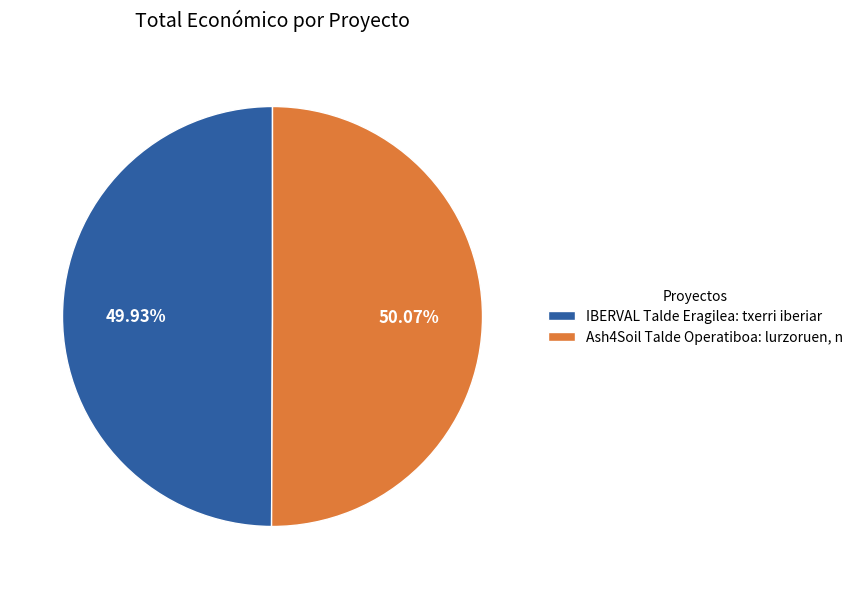

Is it true that IBERVAL Talde Eragilea: txerri iberiar is 50% of the pie?

True